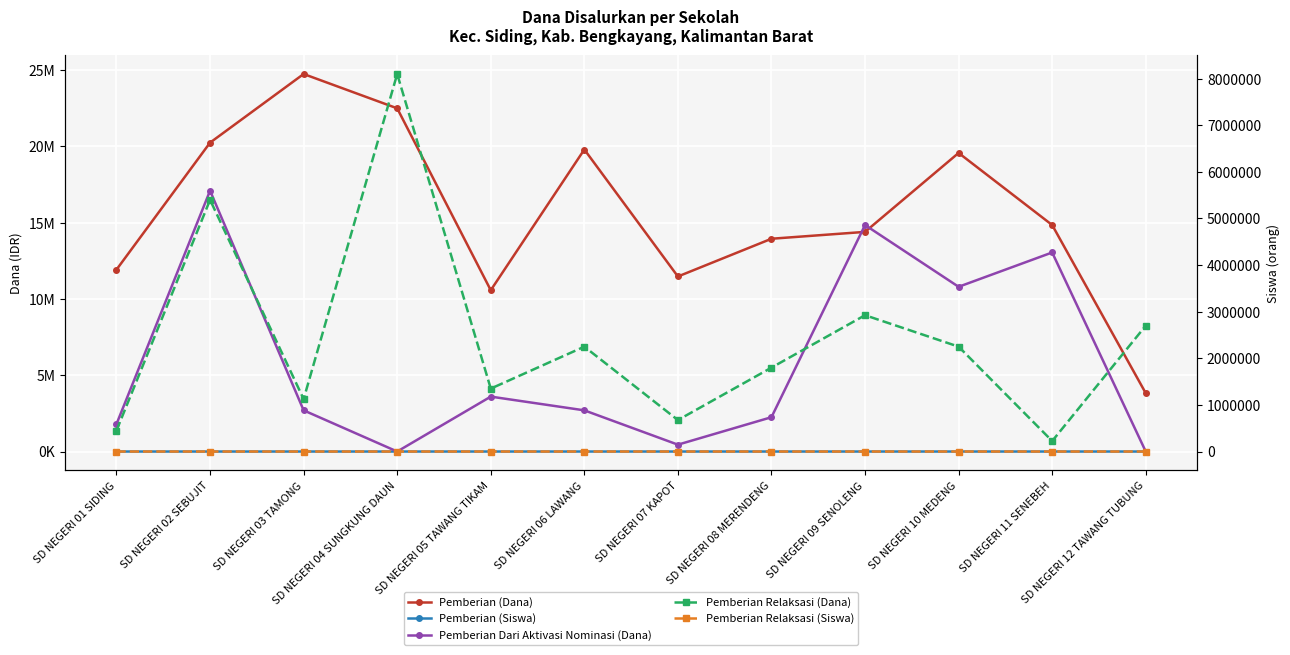

Read the Pemberian Relaksasi (Dana) value at SD NEGERI 03 TAMONG, to the nearest 10.

1125000